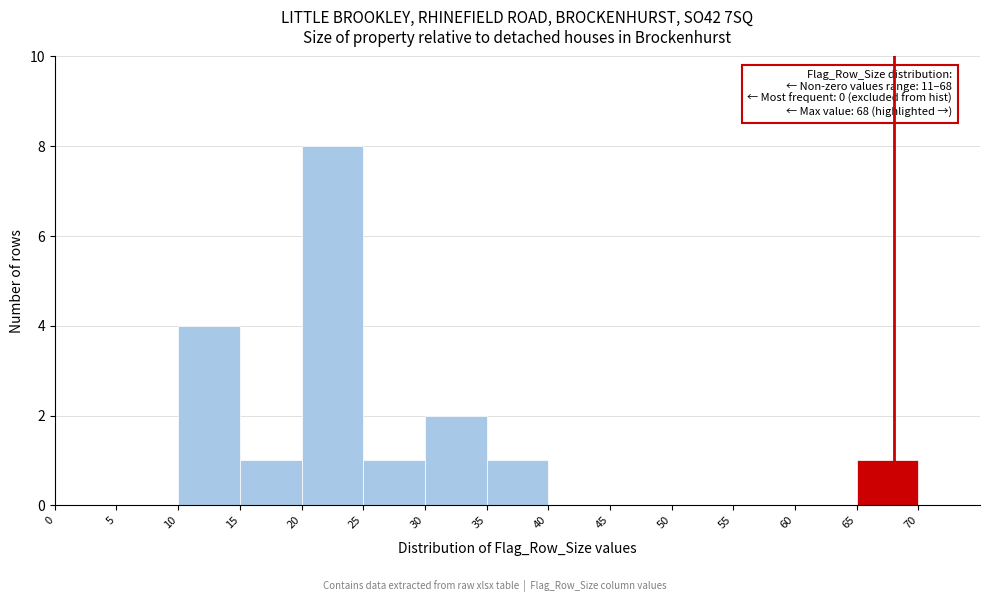

Over which range of the x-axis is the bar tallest?

20 to 25